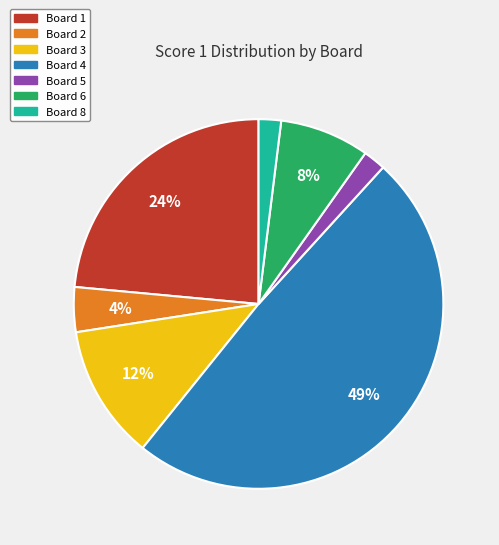

To the nearest percent, what is the average slice percentage?

14%